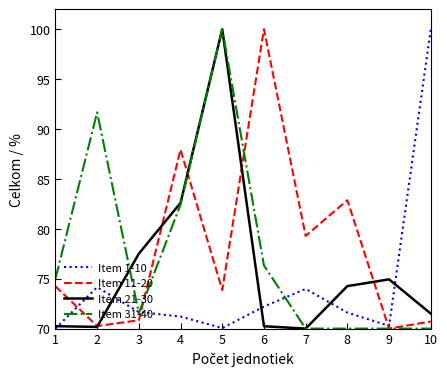

What is the spread (max minus min) of values at 5?

30.0